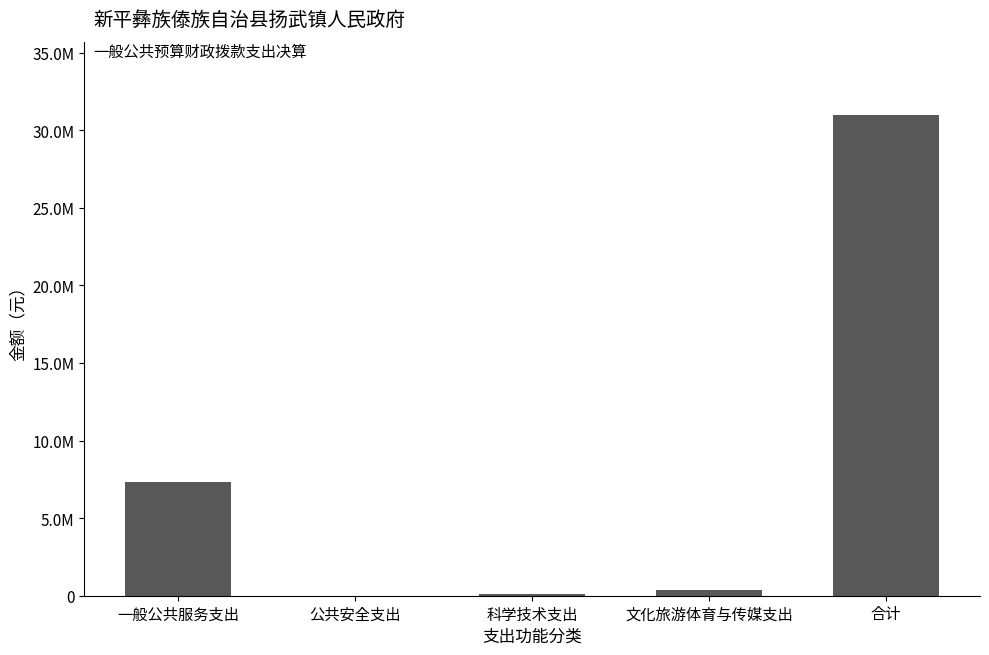

What is the ratio of the value at 科学技术支出 to the value at 公共安全支出?

15.3